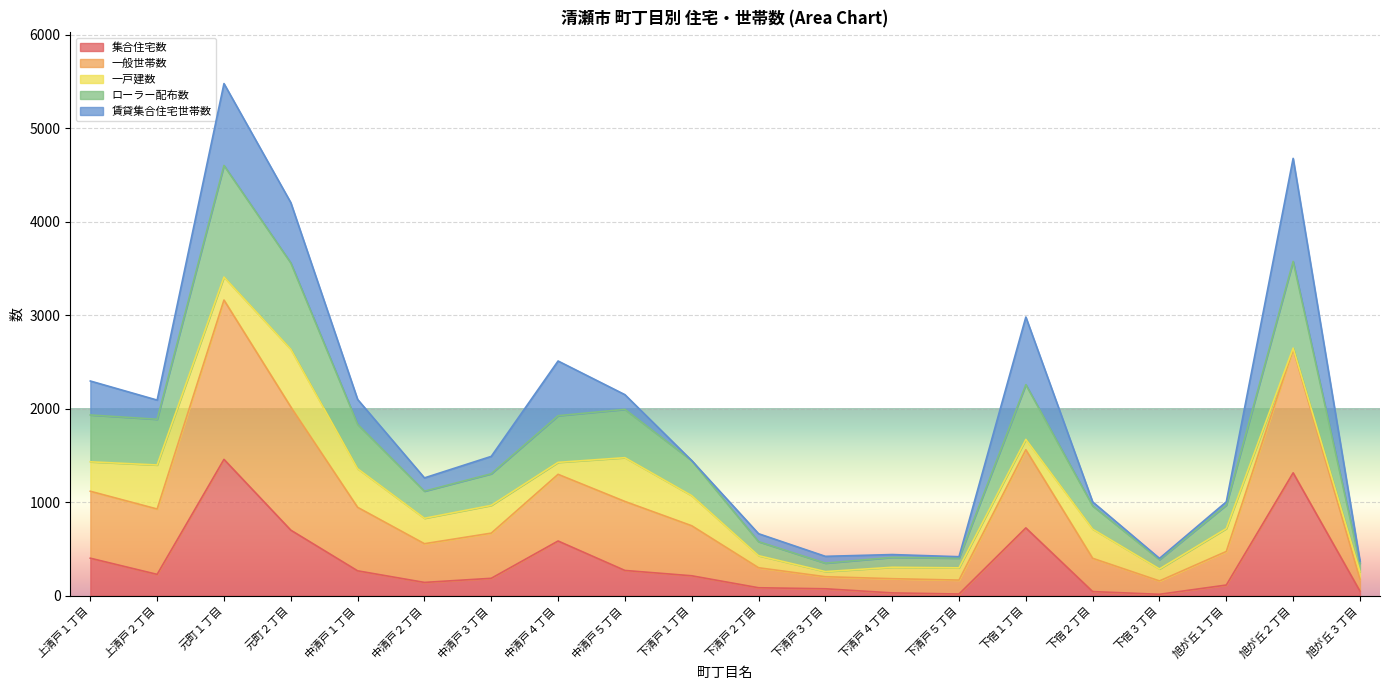

Which category has the highest value in the 集合住宅数 series?

元町１丁目